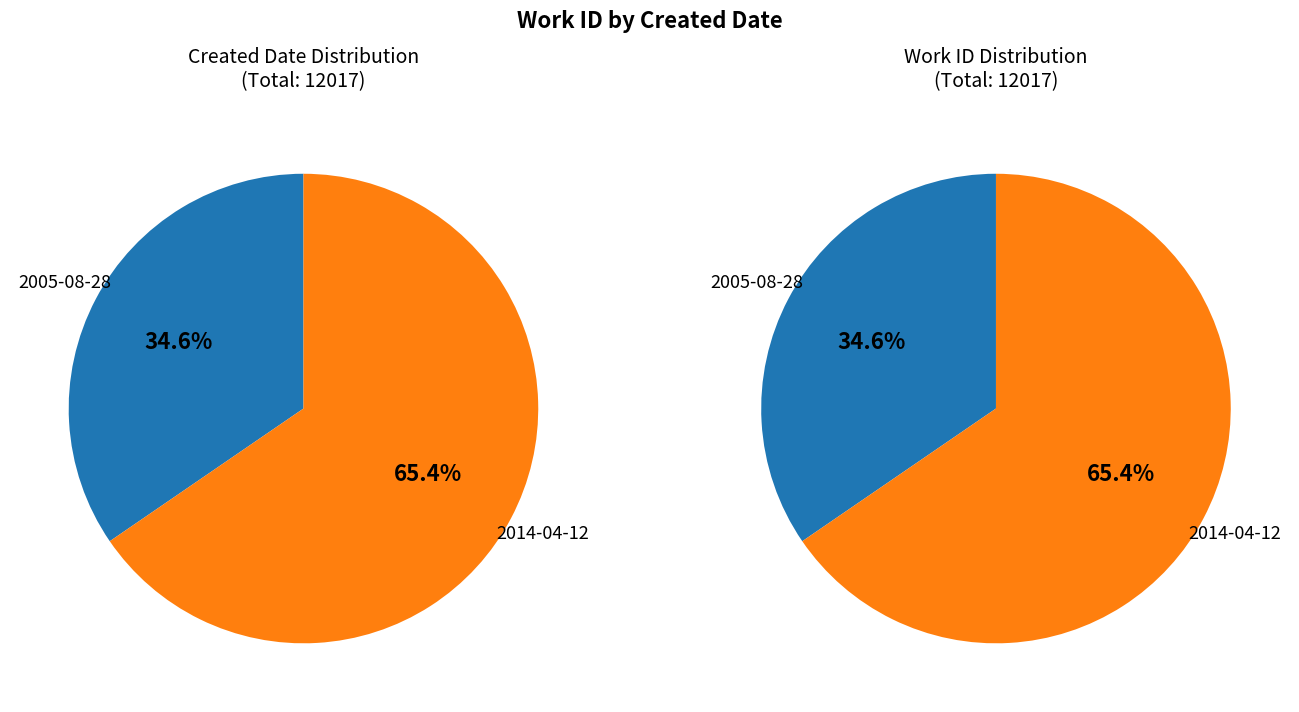

Is it true that 2005-08-28 is 20% of the pie?

False